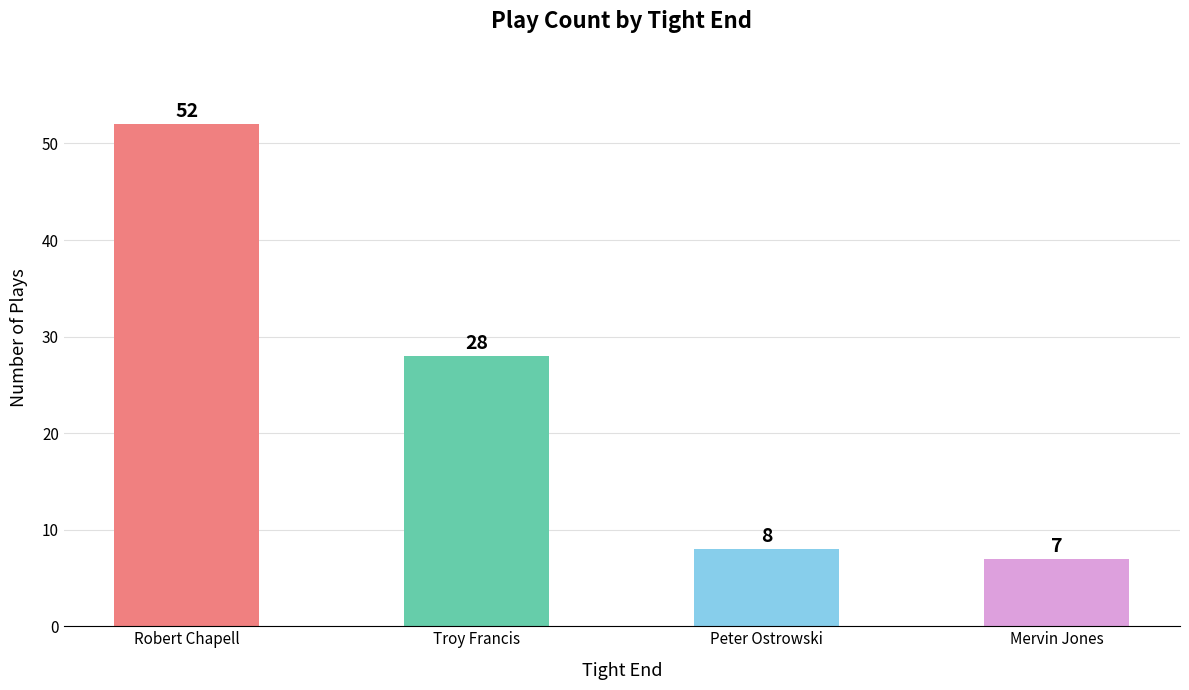

Reading left to right, list all the values displayed in this chart.

Robert Chapell=52	Troy Francis=28	Peter Ostrowski=8	Mervin Jones=7